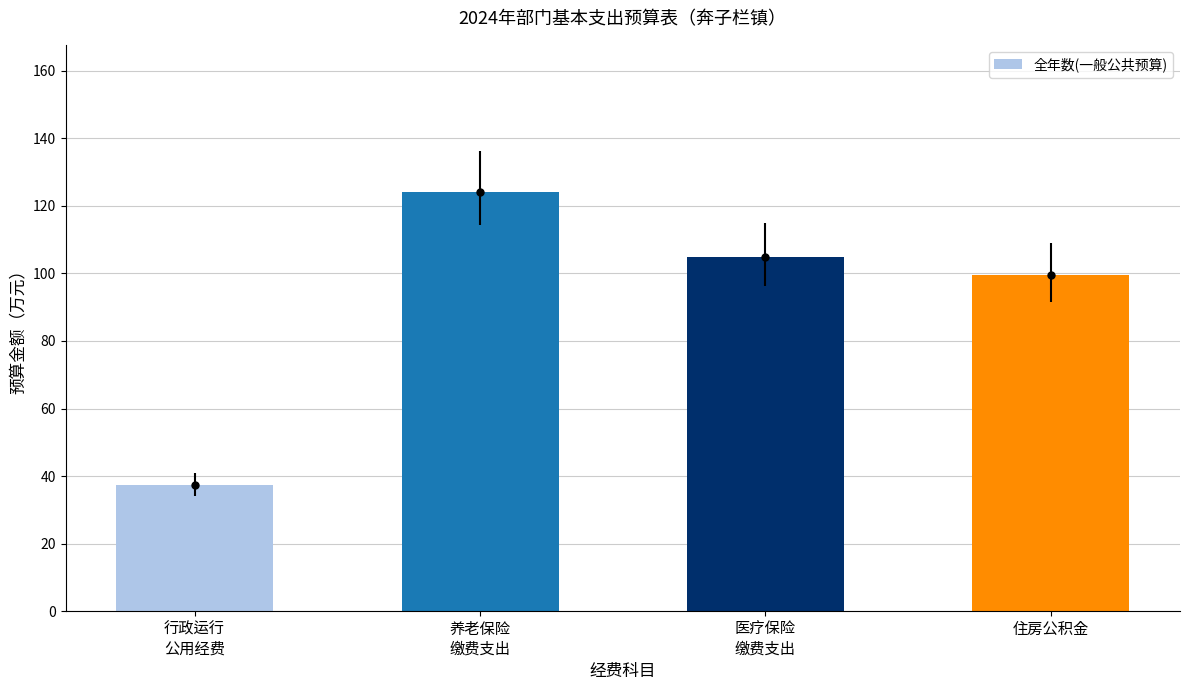

Reading right to left, list all the values displayed in this chart.

99.4	104.8	124.2	37.2